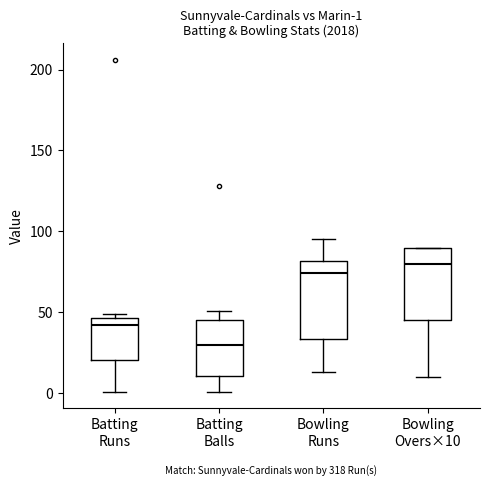

Which box has the highest median line?

Bowling Overs×10